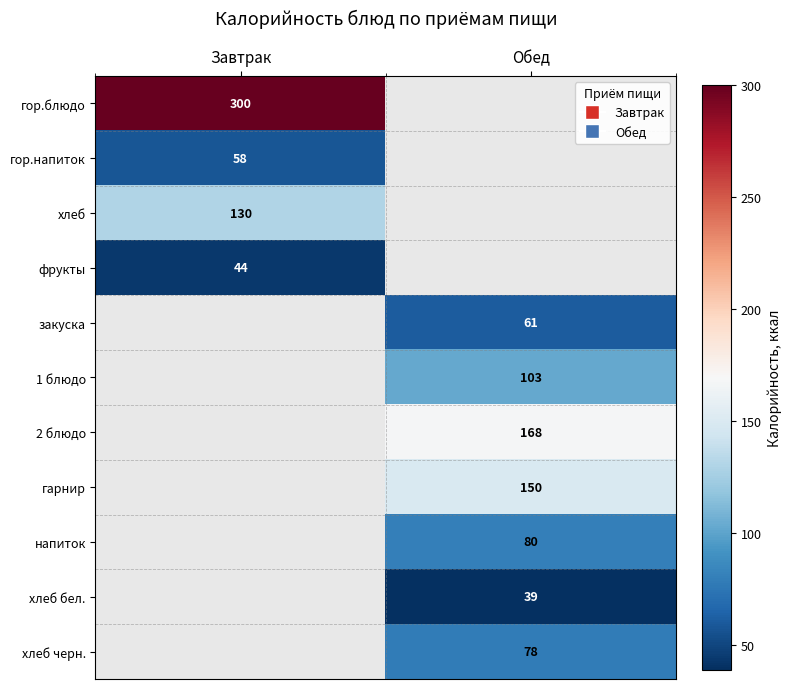

Is it true that гарнир equals 56.4 at Обед?

False